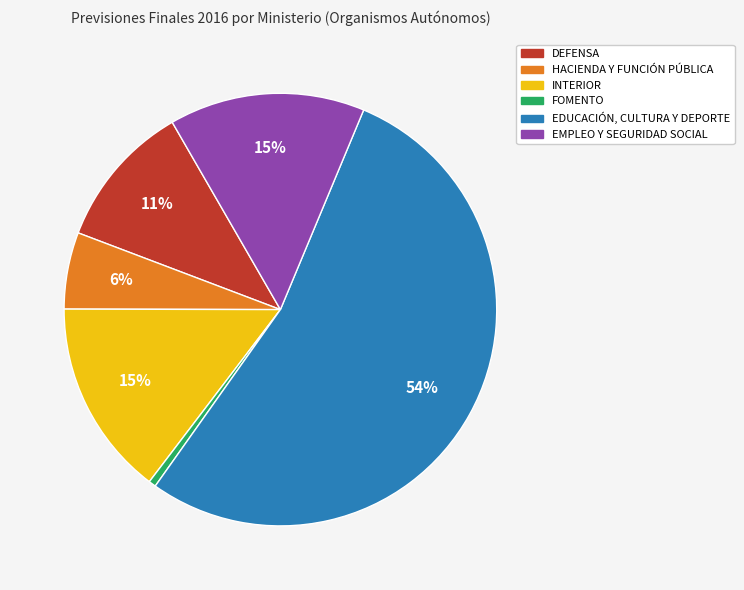

Which category has the smallest portion of the pie?

FOMENTO